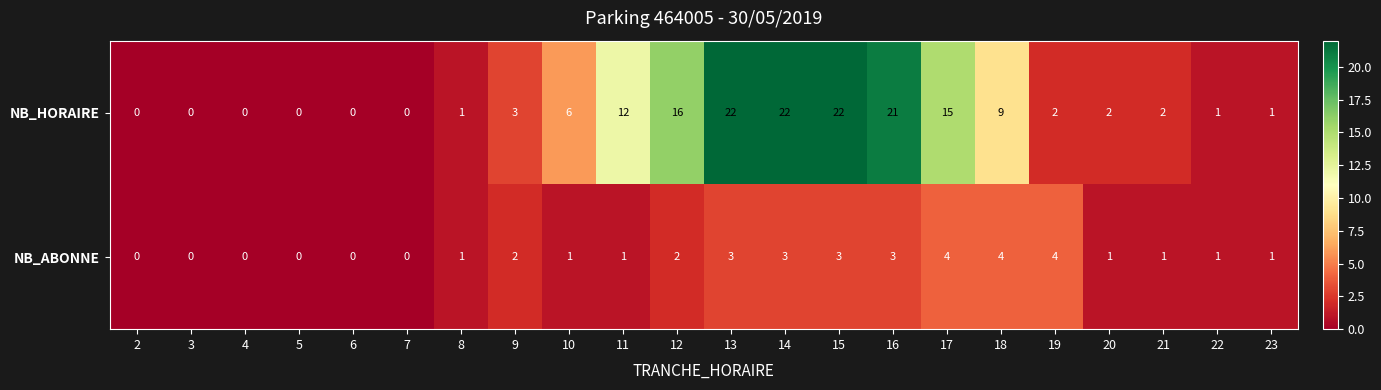

Is it true that NB_ABONNE equals -2 at 6?

False